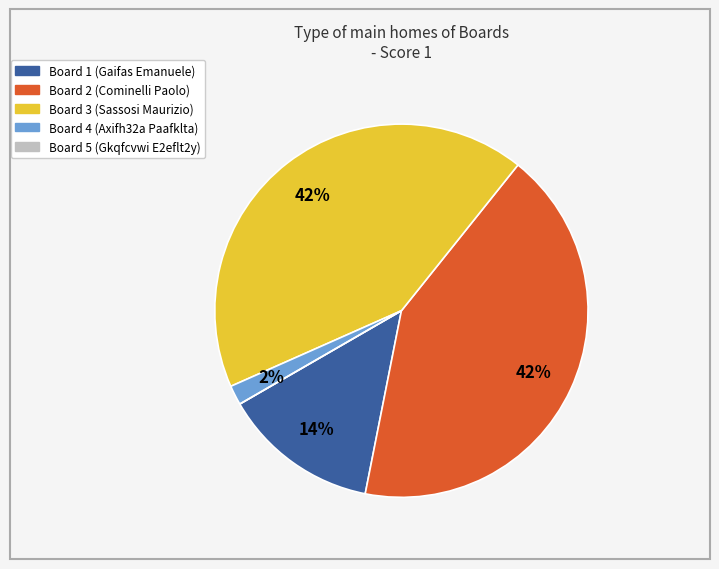

Does Board 3 represent more than half of the total?

No